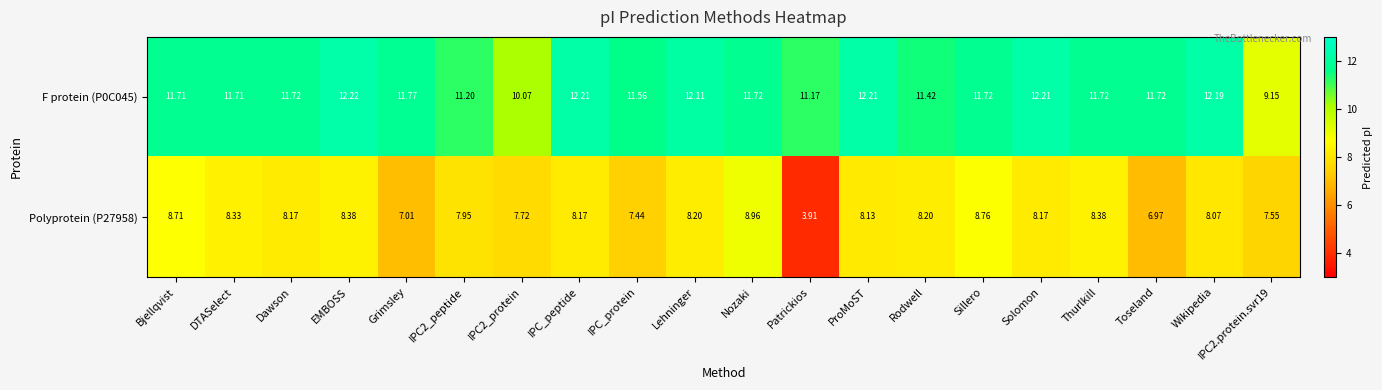

Which label corresponds to the smallest value in the chart?

Patrickios